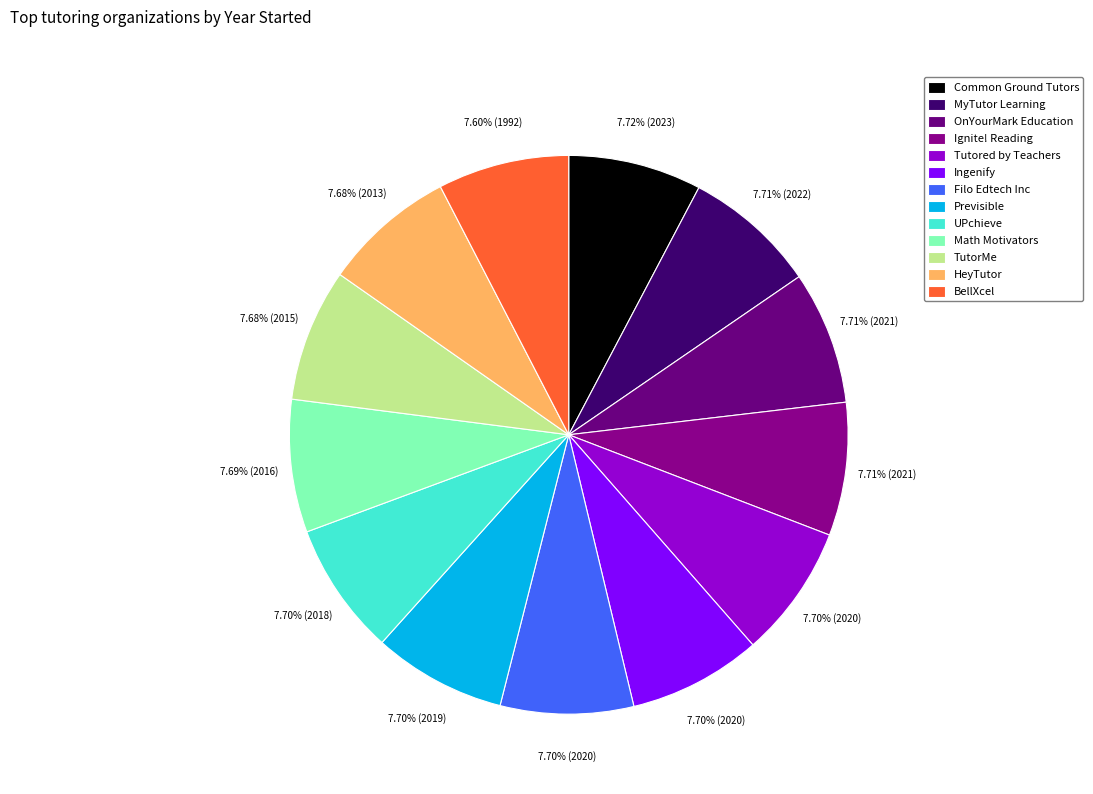

How many slices are in this pie chart?

13